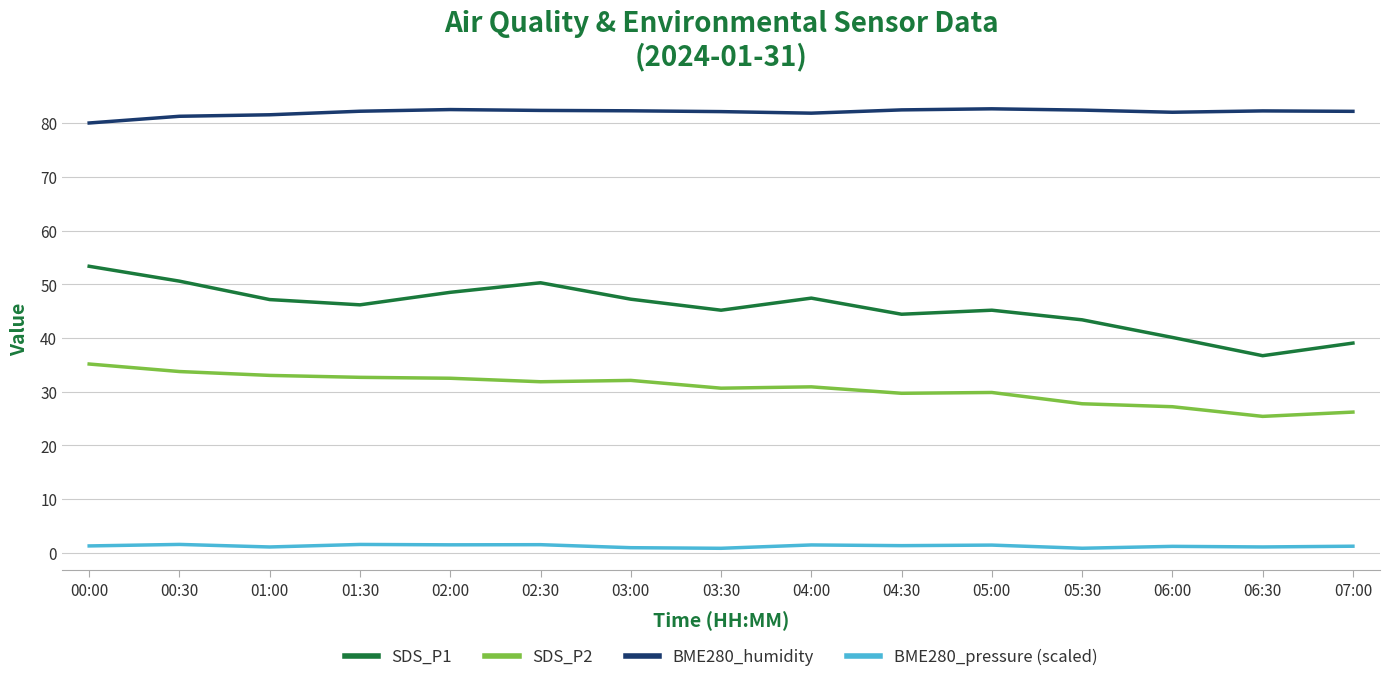

The SDS_P1 series shows 39.0 at 07:00. True or false?

True